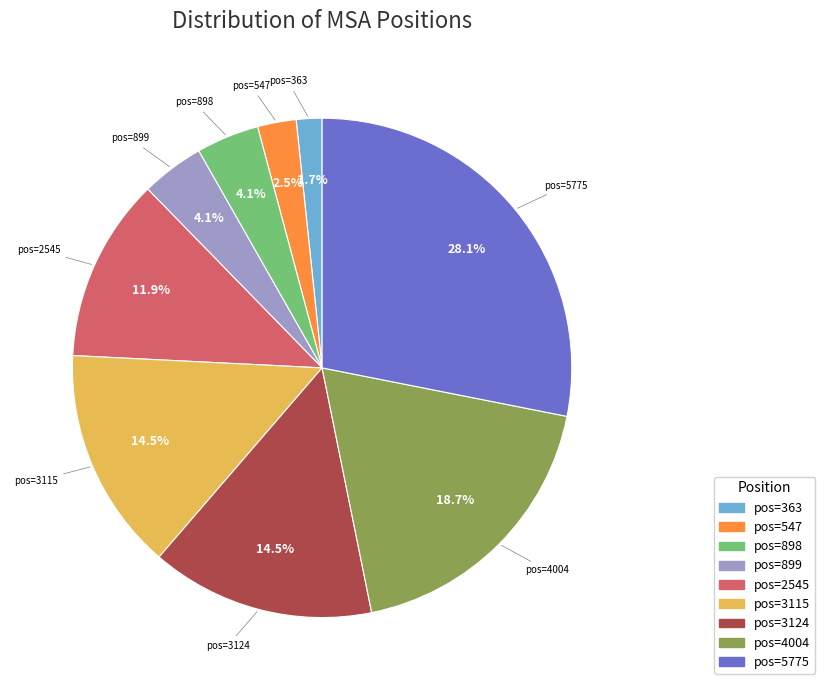

Combined, what portion of the pie is pos=363 and pos=3124?

16.2%